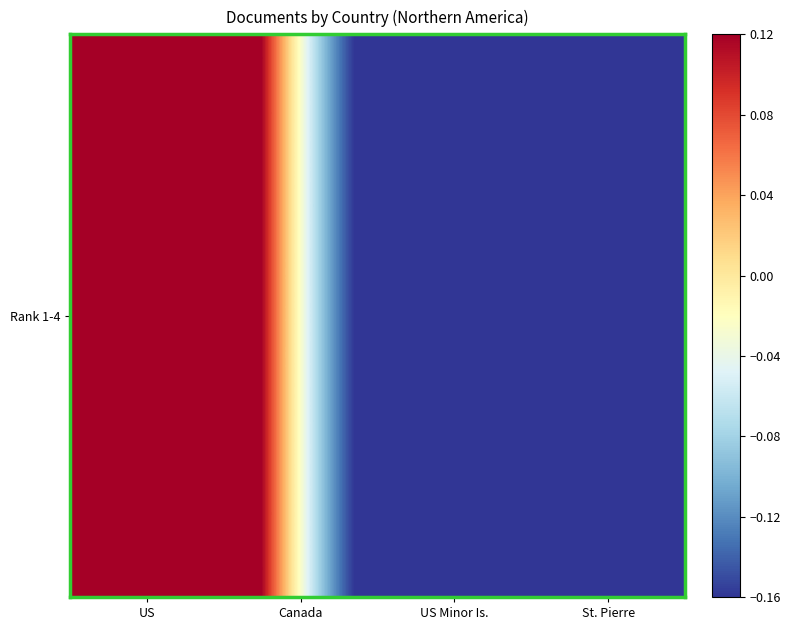

Reading left to right, list all the values displayed in this chart.

US=0.7	Canada=-0.1	US Minor Is.=-0.3	St. Pierre=-0.3